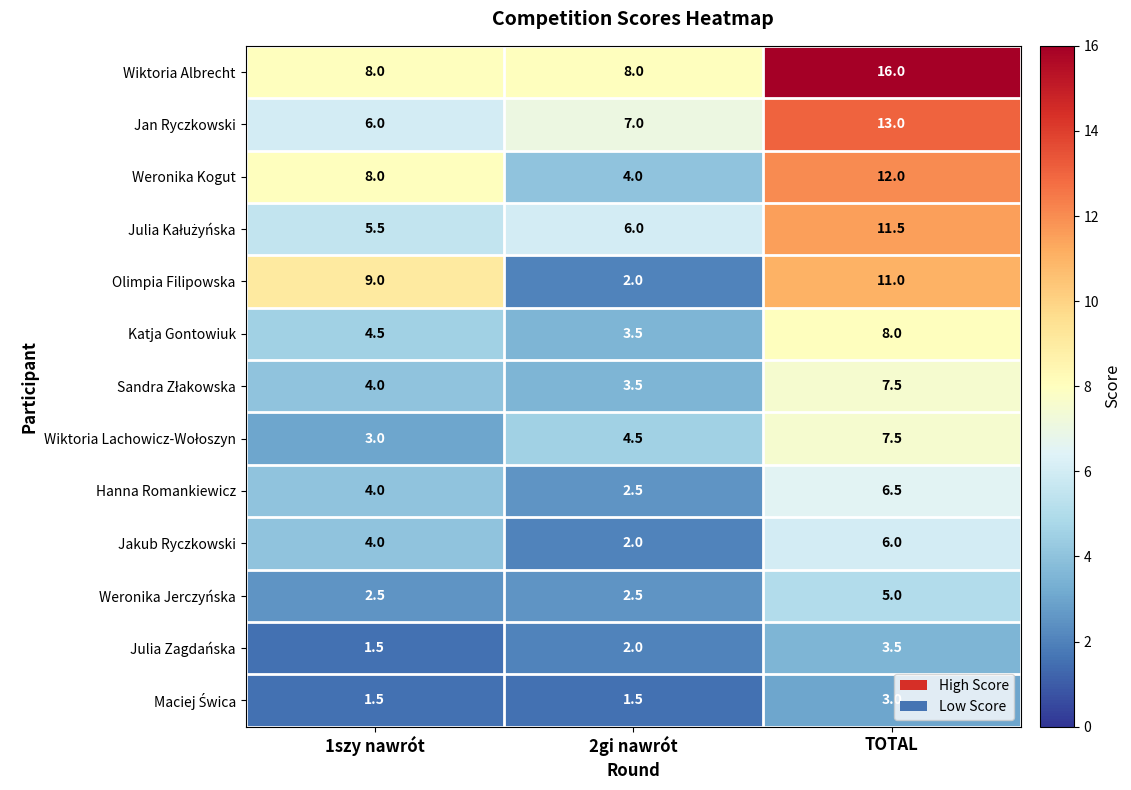

What is the sum of the Wiktoria Albrecht values at TOTAL and 1szy nawrót?

24.0